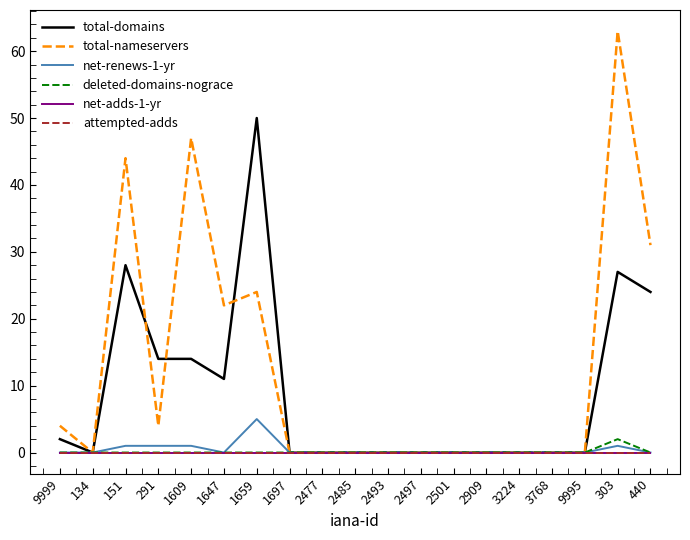

Is this an area chart (filled region under the line)?

No